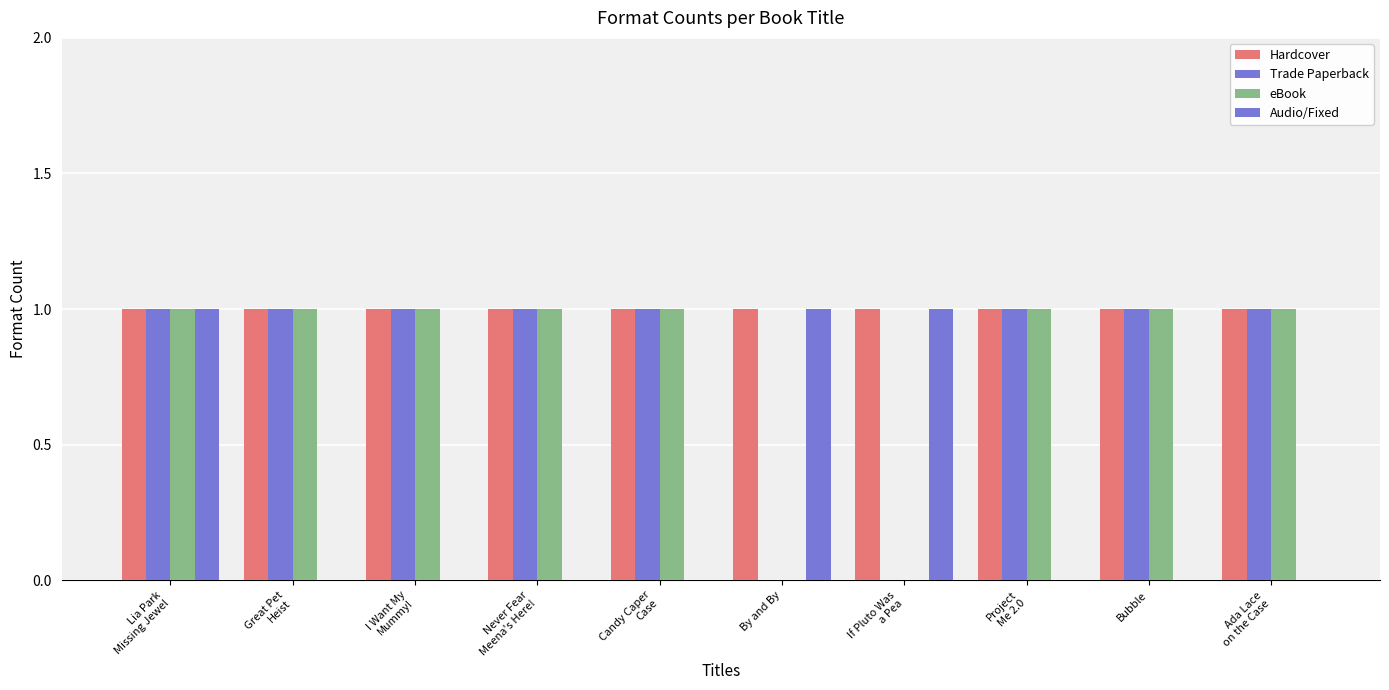

Reading left to right, extract all data points from this chart.

Hardcover: 1	1	1	1	1	1	1	1	1	1
Trade Paperback: 1	1	1	1	1	0	0	1	1	1
eBook: 1	1	1	1	1	0	0	1	1	1
Audio/Fixed: 1	0	0	0	0	1	1	0	0	0